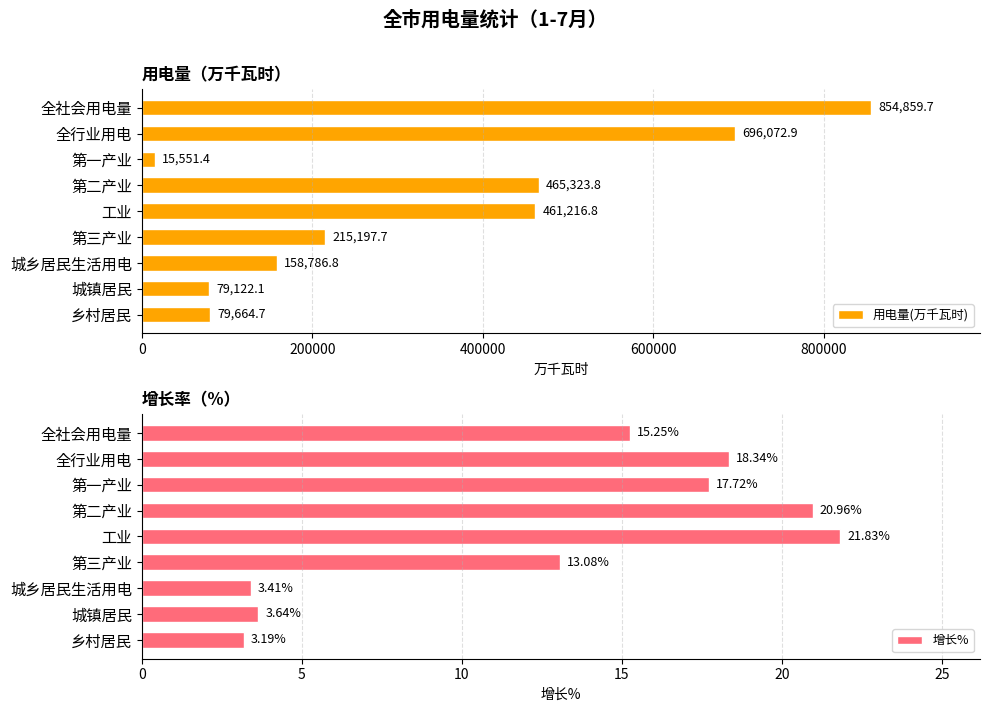

At which label is 用电量(万千瓦时) closest to 435205?

工业